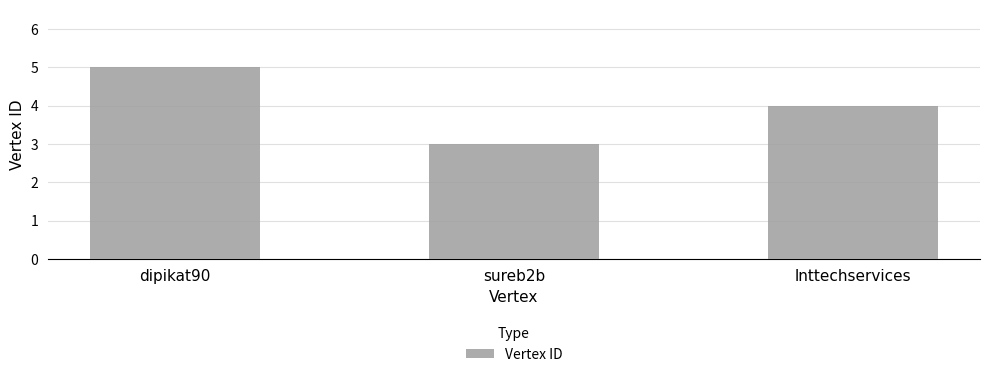

Reading left to right, transcribe all the data shown in this chart.

dipikat90=5	sureb2b=3	lnttechservices=4